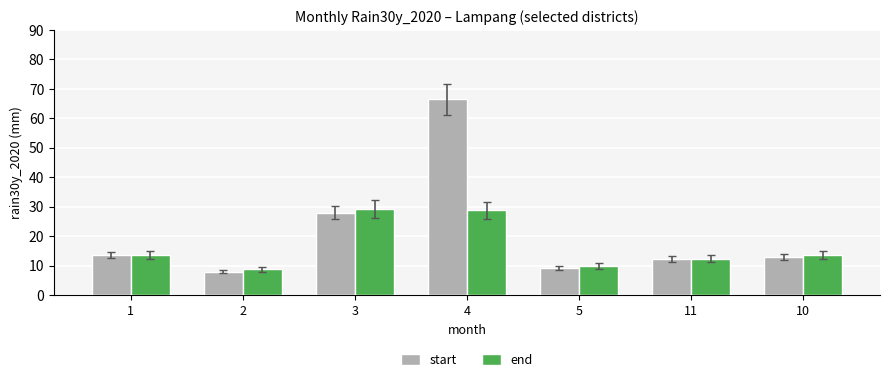

What is the total value across all series at 4?

95.3